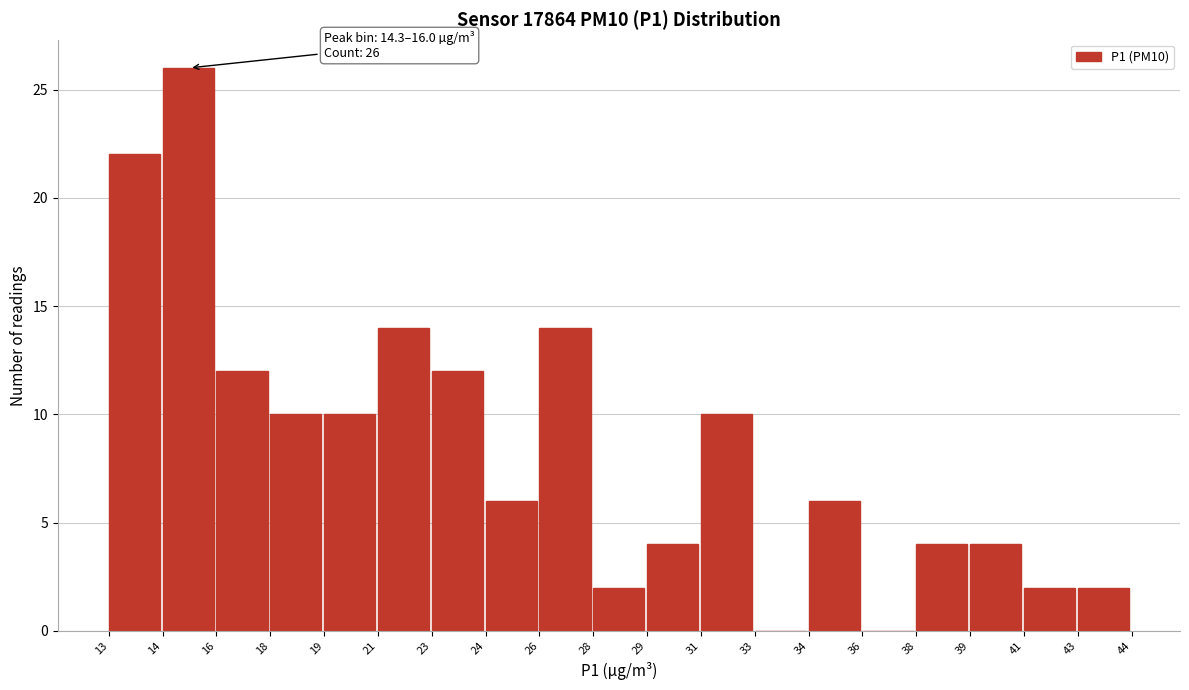

Reading left to right, list all the values displayed in this chart.

13=22	14=26	16=12	18=10	19=10	21=14	23=12	24=6	26=14	28=2	29=4	31=10	33=0	34=6	36=0	38=4	39=4	41=2	43=2